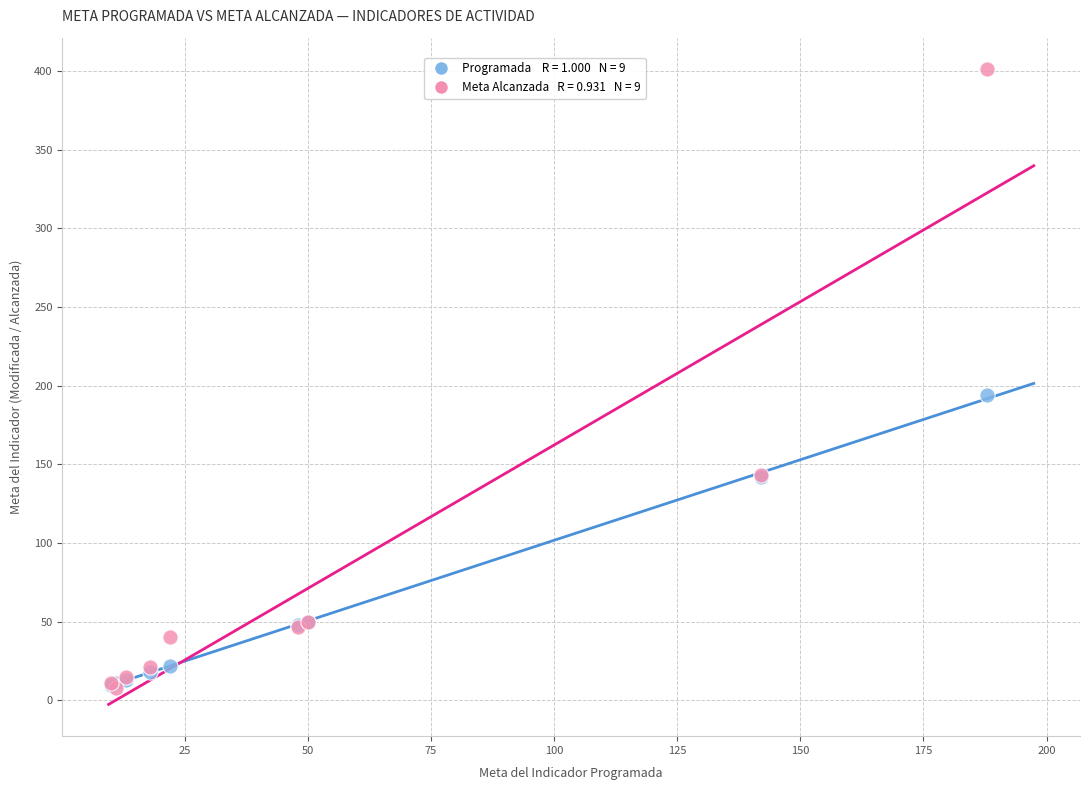

Across all series, what Y value is closest to 204?

194.0